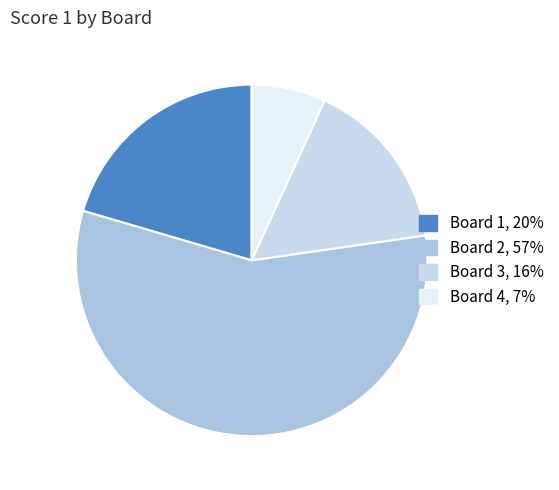

Which category has the smallest portion of the pie?

Board 4